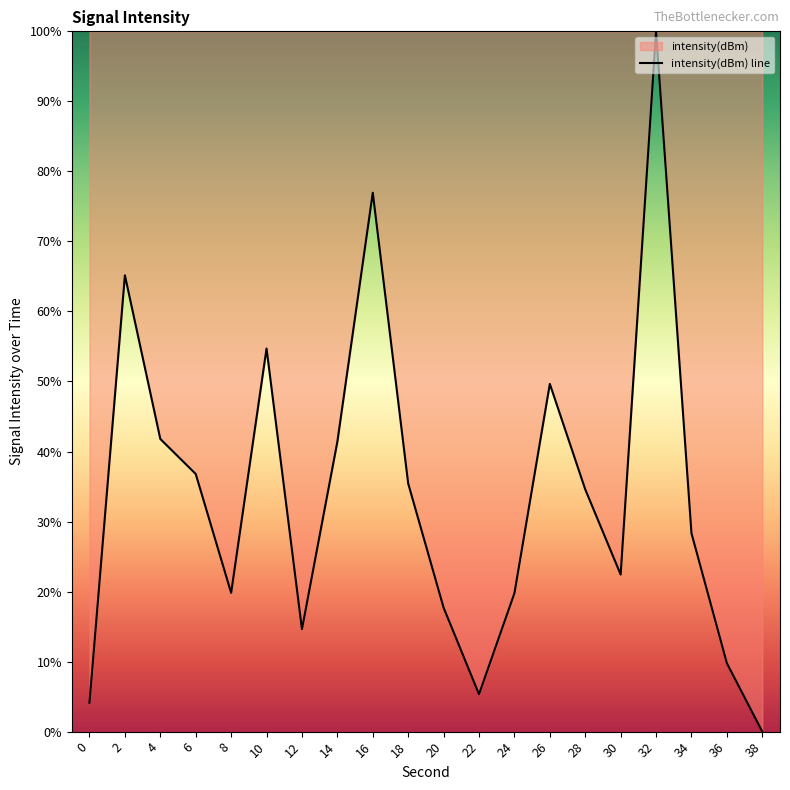

What is the ratio of the value at 4 to the value at 36?

4.3